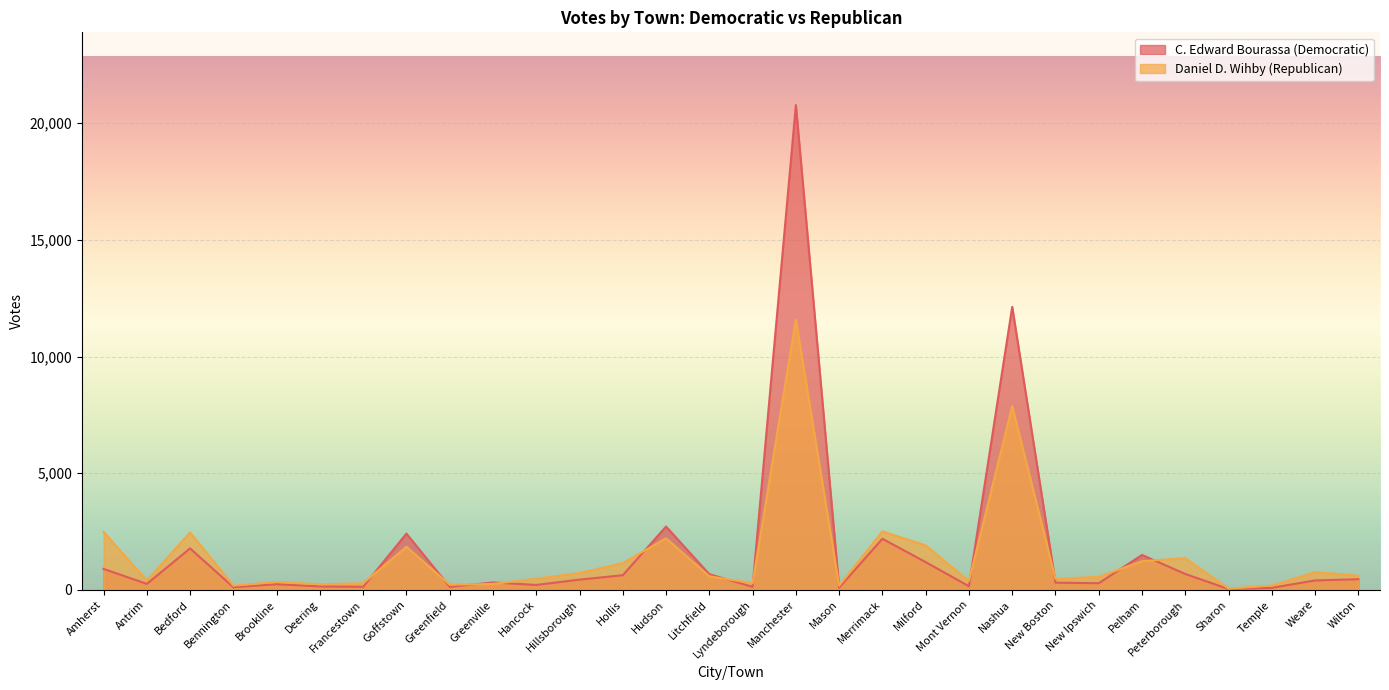

The value of Daniel D. Wihby (Republican) at Lyndeborough is 285. True or false?

True